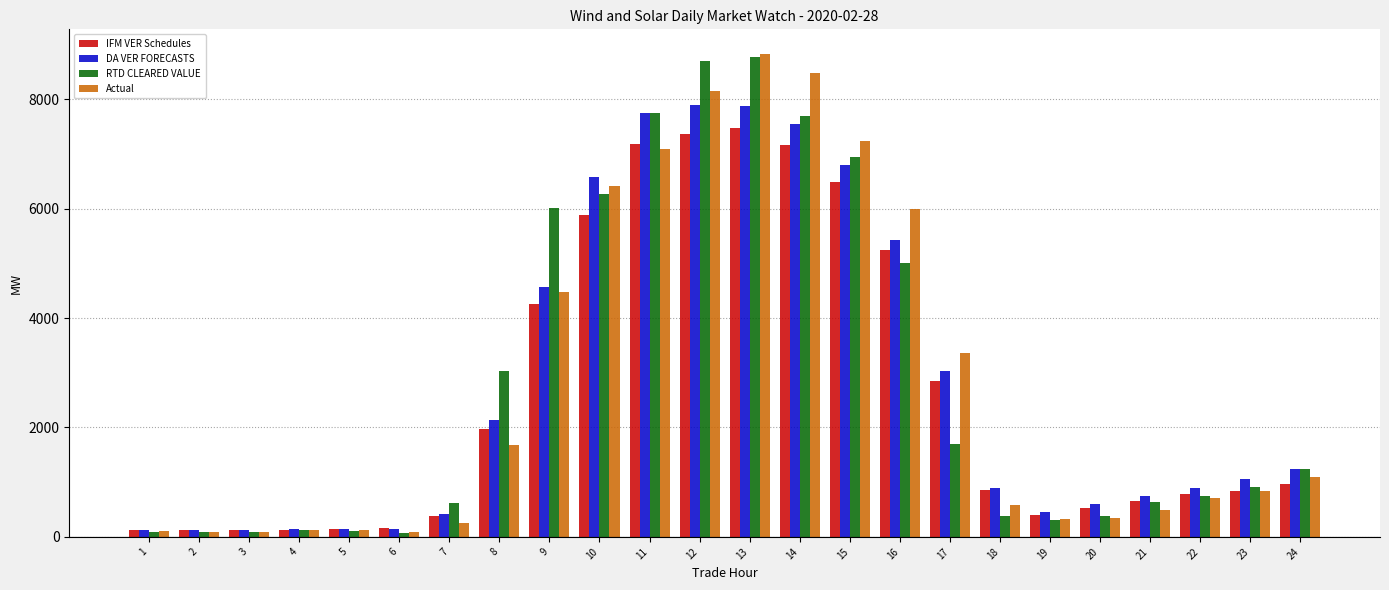

At which category is the sum across all series the highest?

13